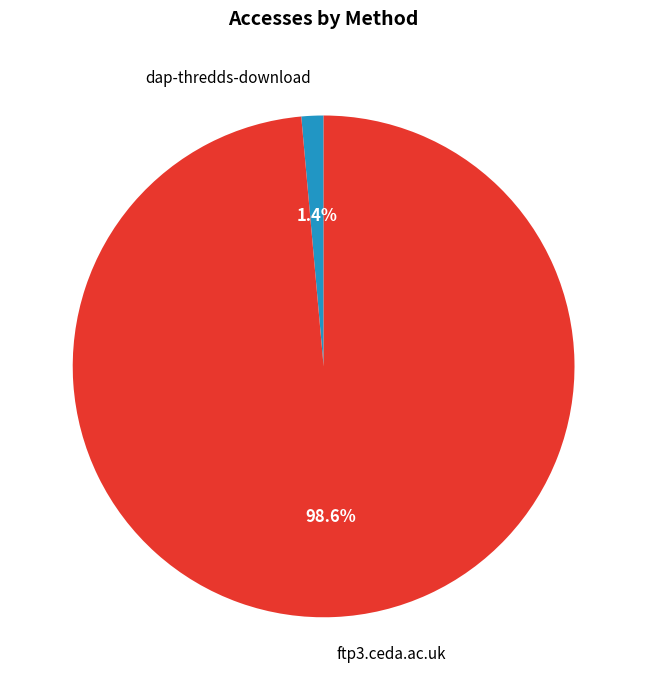

Count the number of slices in the pie.

2